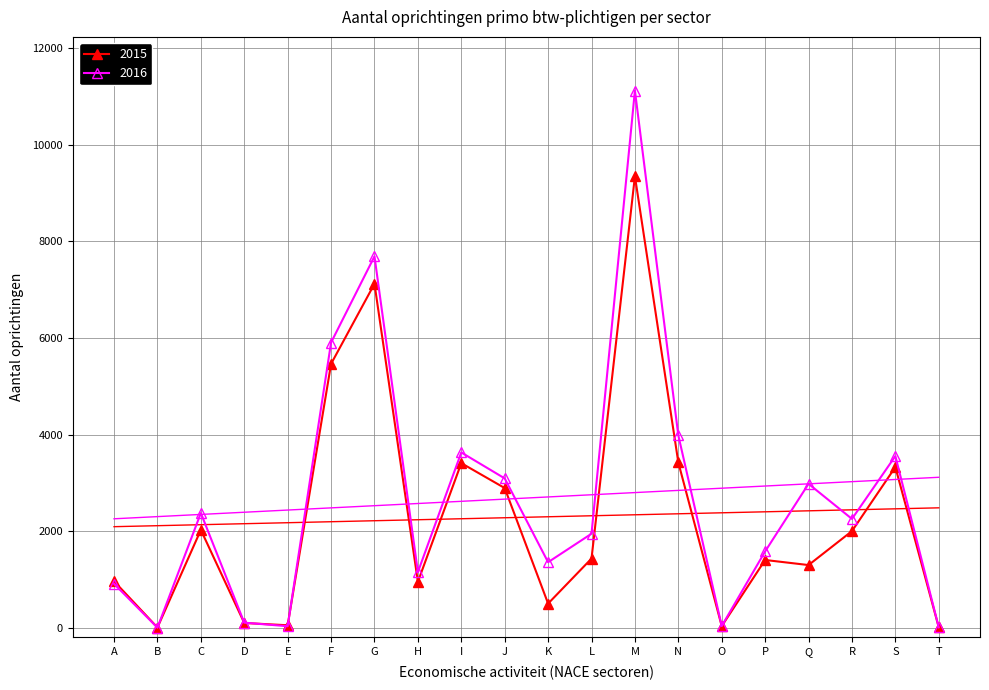

Count the number of data series in this chart.

2